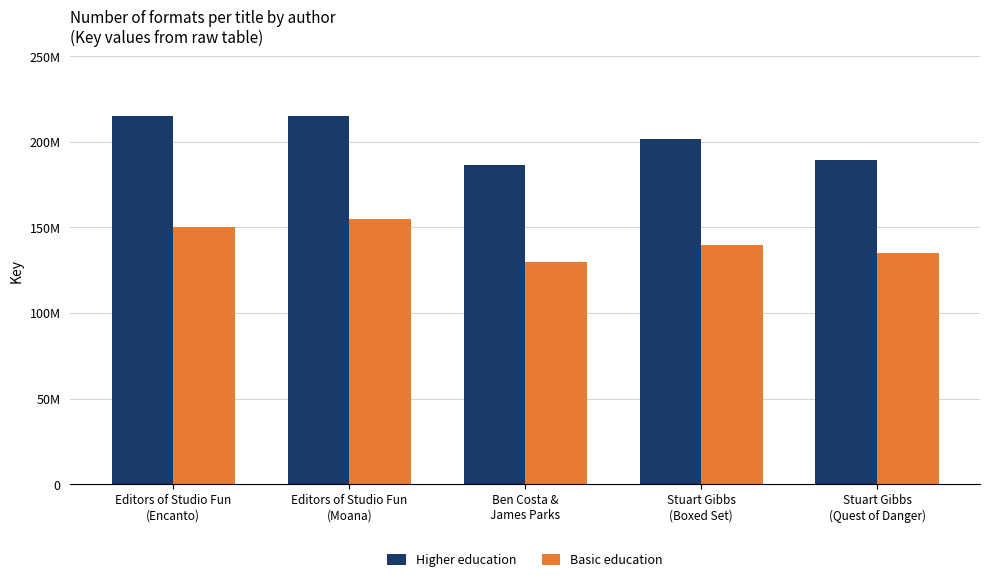

What is the sum of the Basic education values at Editors of Studio Fun
(Moana) and Ben Costa &
James Parks?

285000000